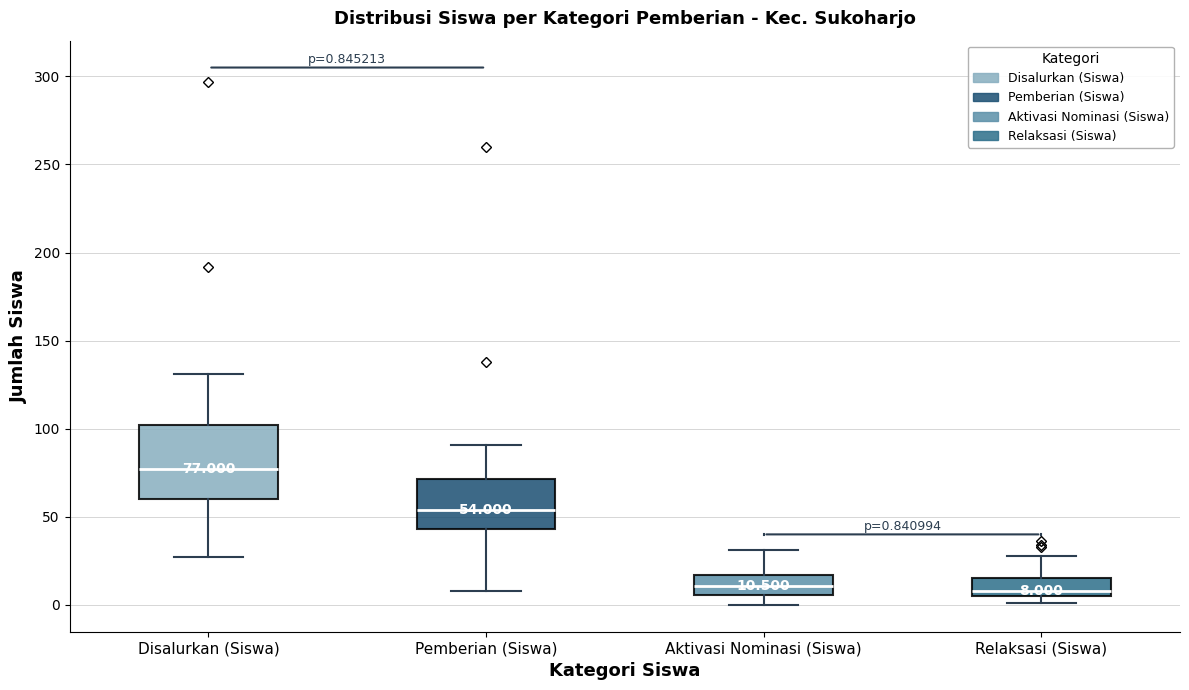

Which box's median line is the highest?

Disalurkan (Siswa)